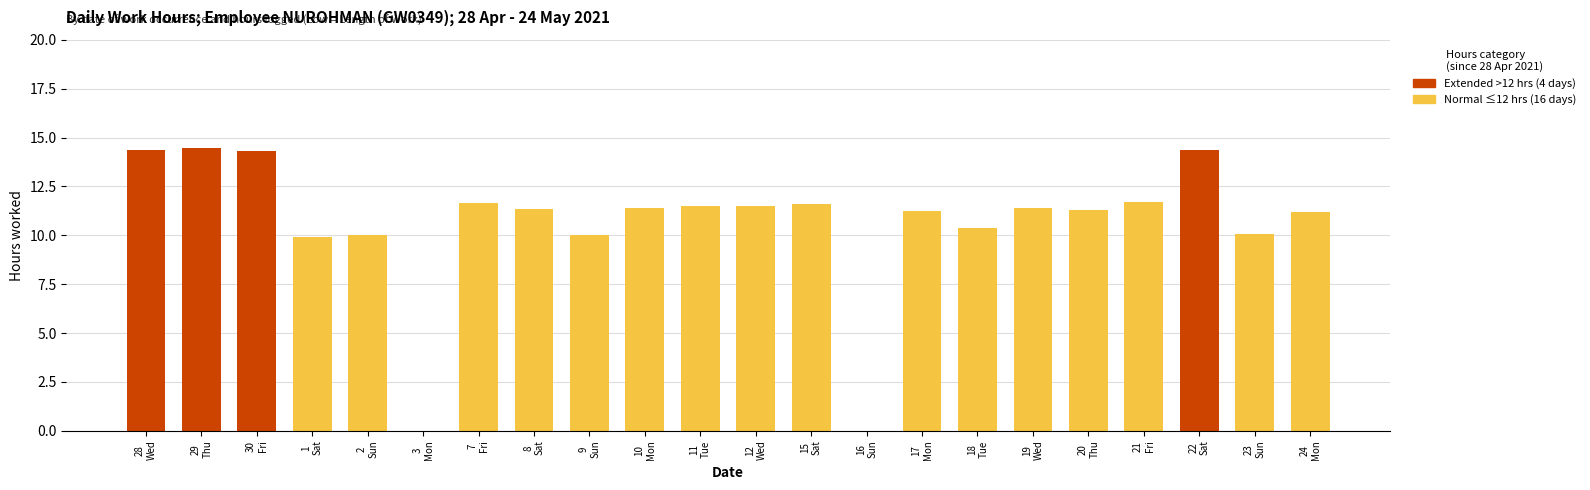

List the labels in order of value, smallest first.

3, 16, 1, 9, 2, 23, 18, 24, 17, 20, 8, 10, 19, 11, 12, 15, 7, 21, 30, 22, 28, 29